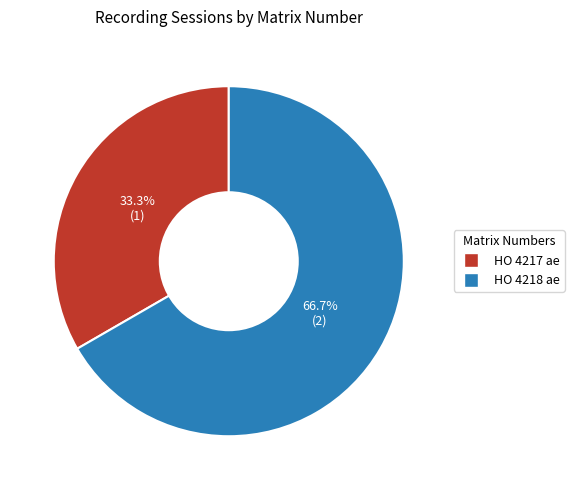

Which slice is the largest?

HO 4218 ae